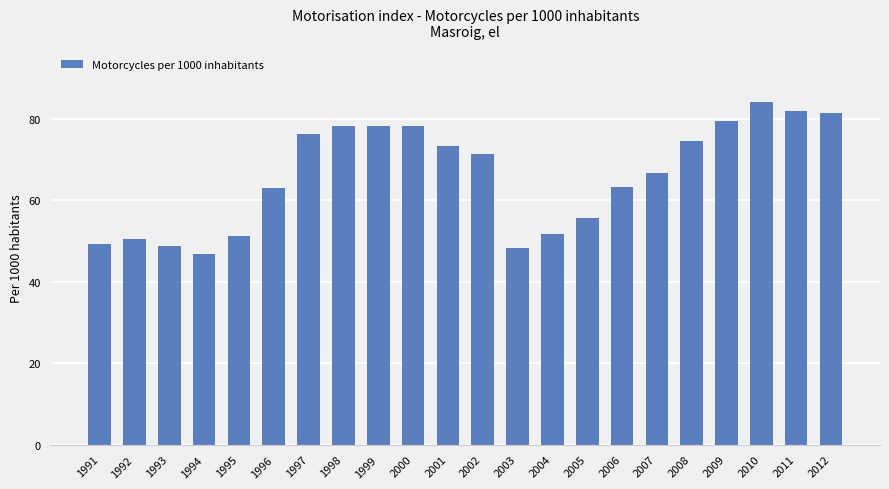

Which has a higher value, 2012 or 1998?

2012